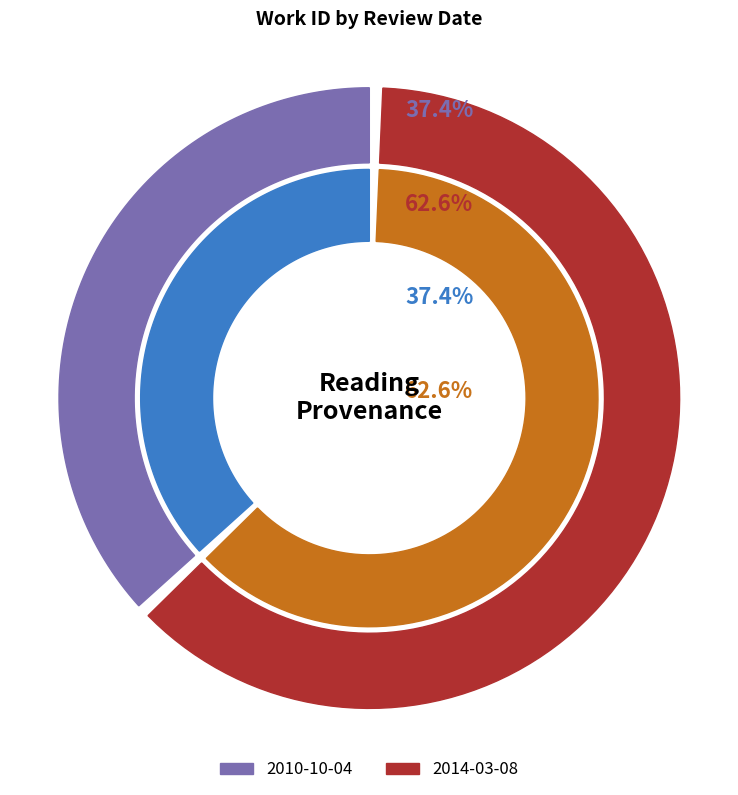

The 2010-10-04 slice represents 30% of the pie. True or false?

False